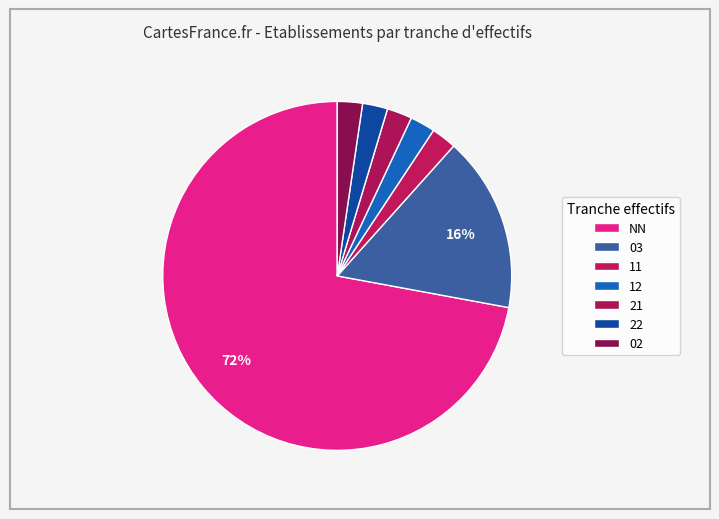

How many segments does this pie chart have?

7